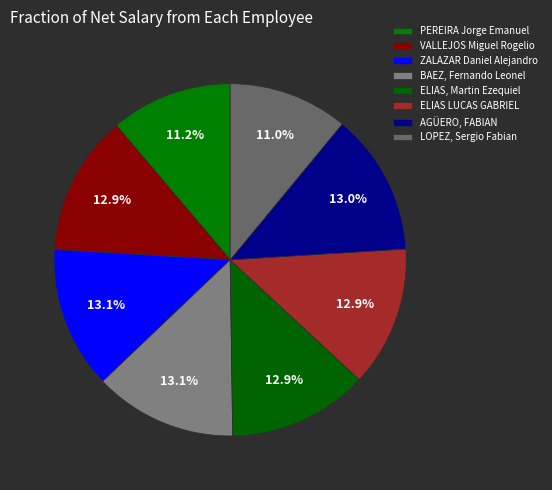

How many slices are in this pie chart?

8